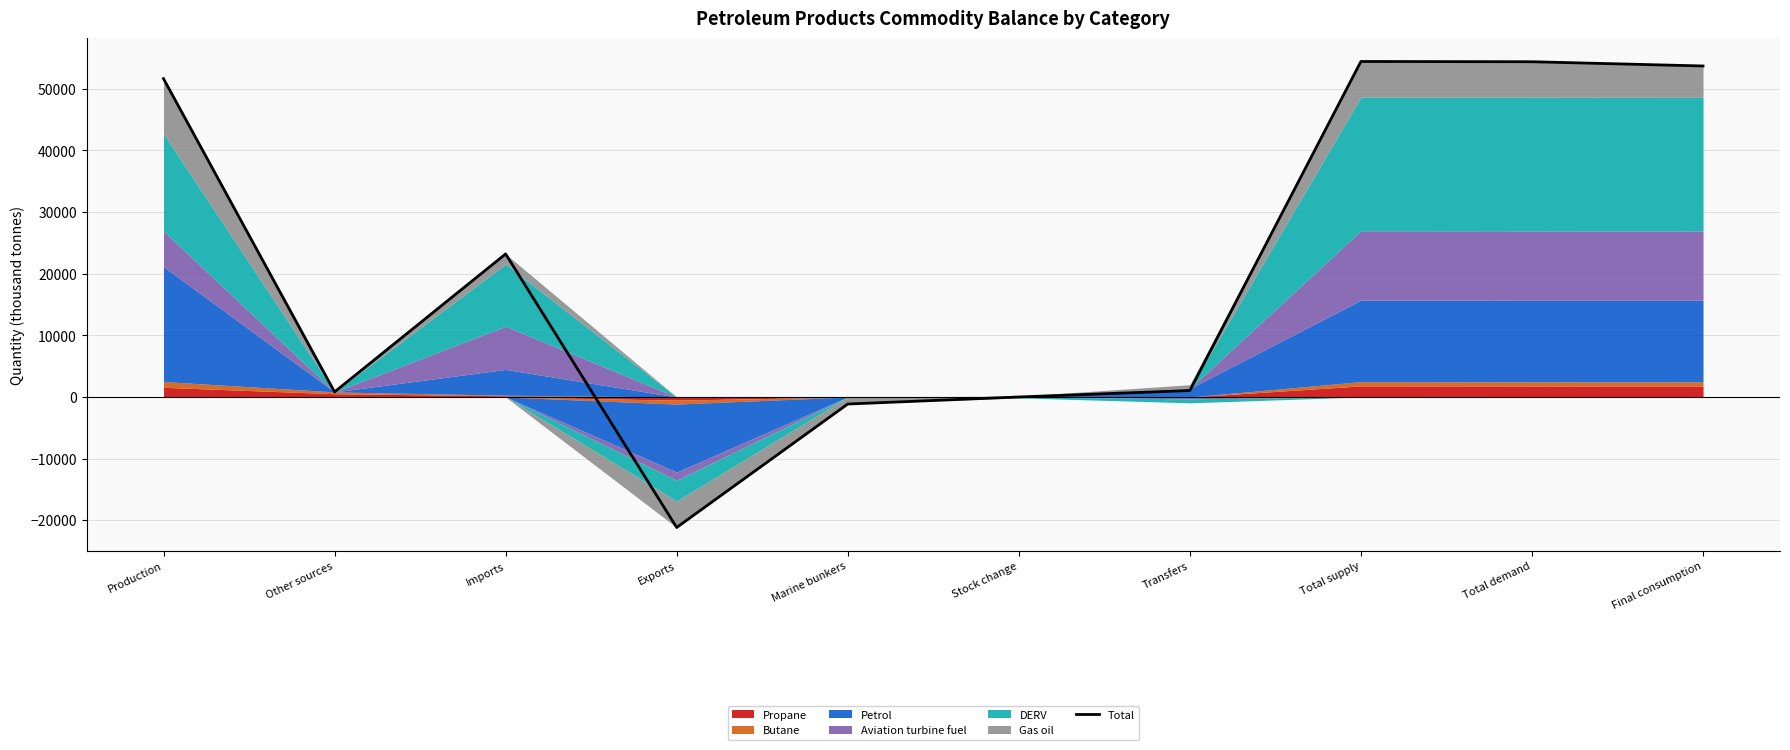

The chart shows a value of -1138.0 at Marine bunkers. True or false?

True